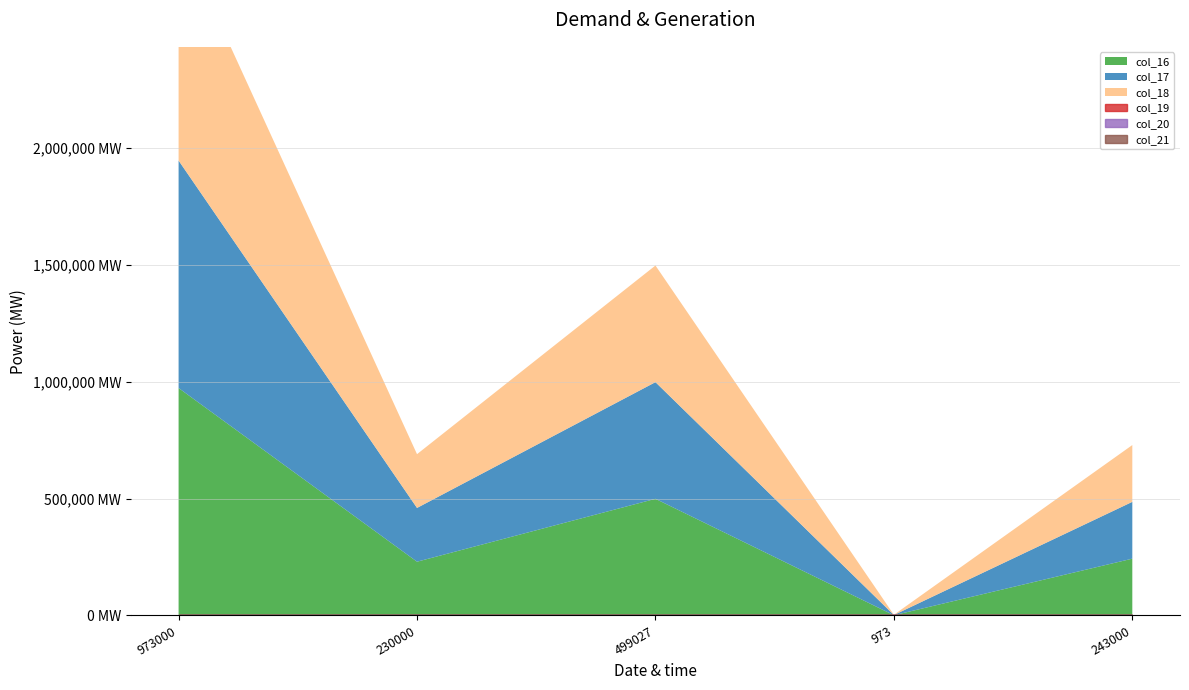

Reading left to right, transcribe all the data shown in this chart.

col_16: 973000=973000	230000=230000	499027=499027	973=973	243000=243000
col_17: 973000=973000	230000=230000	499027=499027	973=973	243000=243000
col_18: 973000=973000	230000=230000	499027=499027	973=973	243000=243000
col_19: 973000=0	230000=0	499027=0	973=0	243000=0
col_20: 973000=0	230000=0	499027=0	973=0	243000=0
col_21: 973000=0	230000=0	499027=0	973=0	243000=0